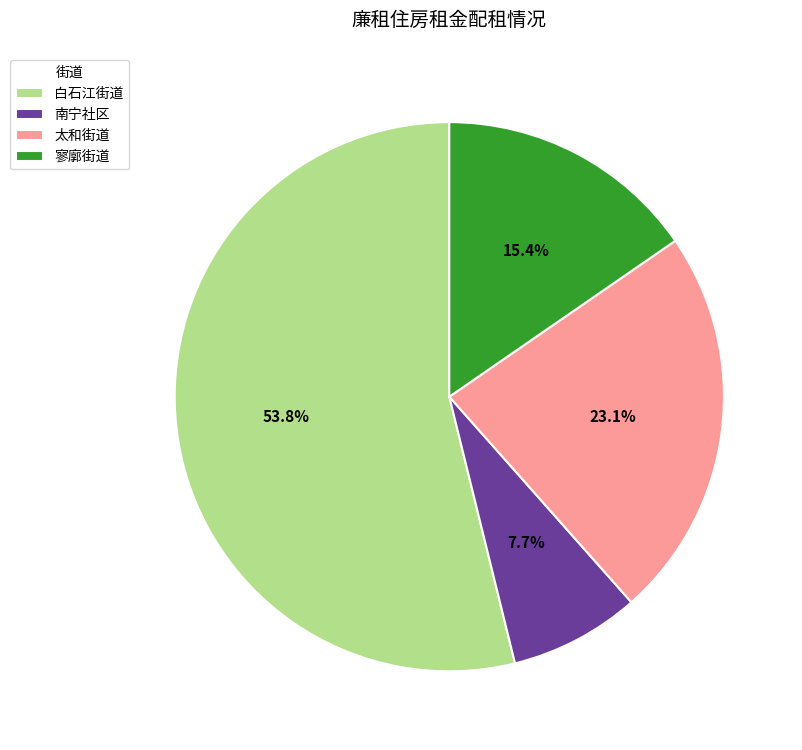

Rank the categories by value from lowest to highest.

南宁社区, 寥廓街道, 太和街道, 白石江街道